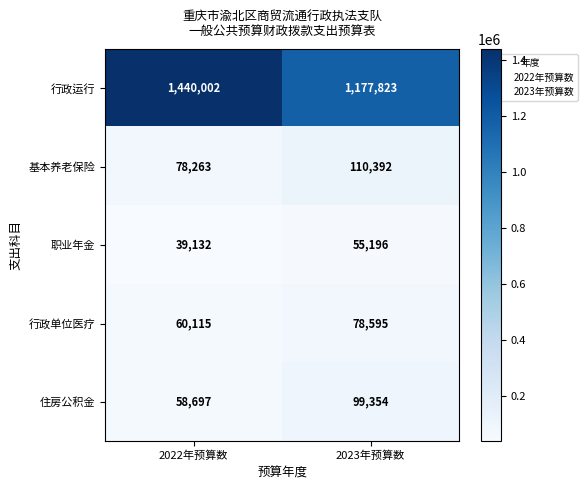

Read the 基本养老保险 value at 2023年预算数, to the nearest 10.

110390